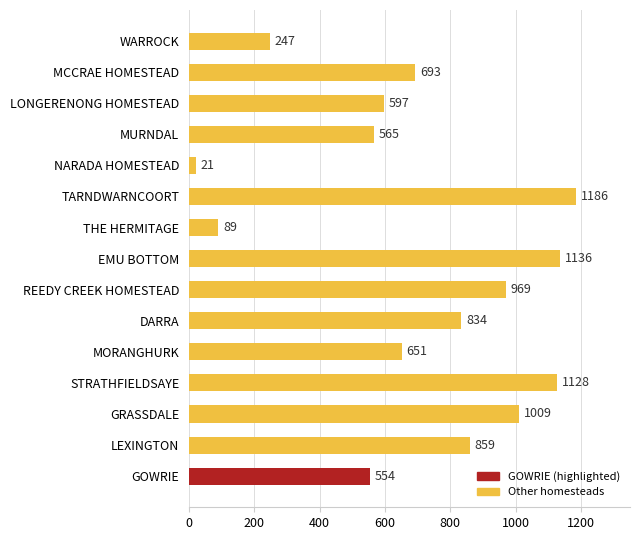

What is the difference between the maximum and minimum values?

1165